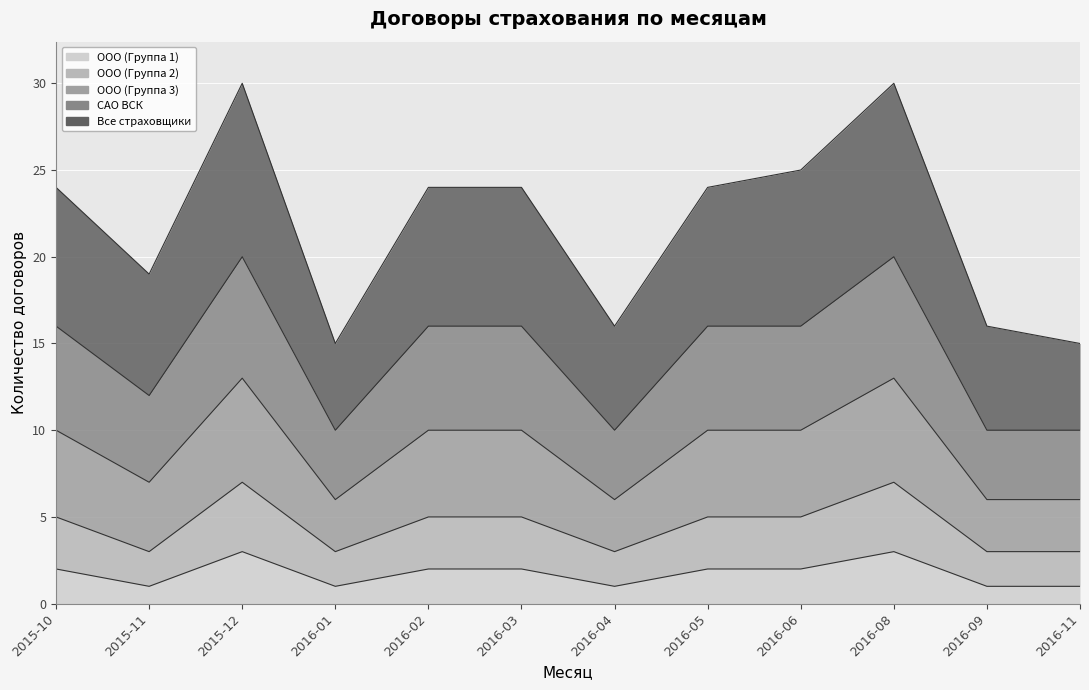

Which series changed the most between 2015-11 and 2016-02?

САО ВСК